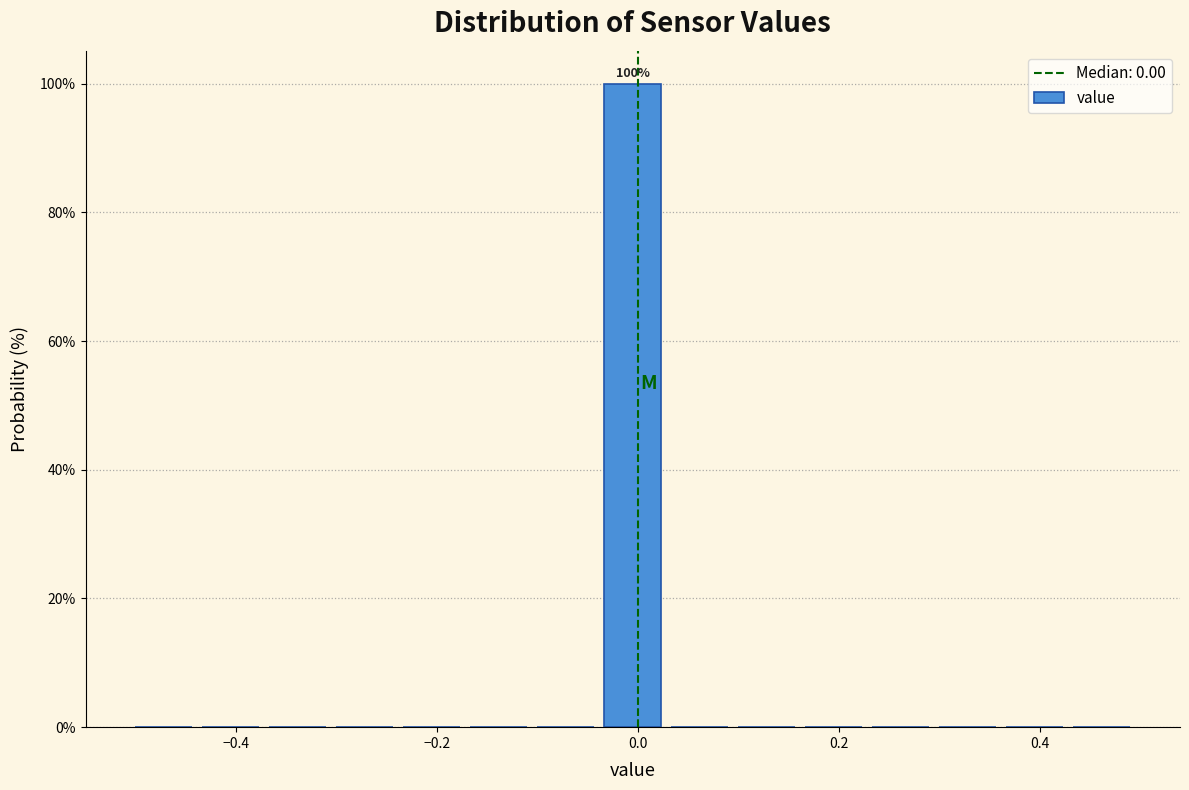

Around what value on the x-axis is the tallest bar? Give the approximate position of its centre, as read against the axis.

0.00